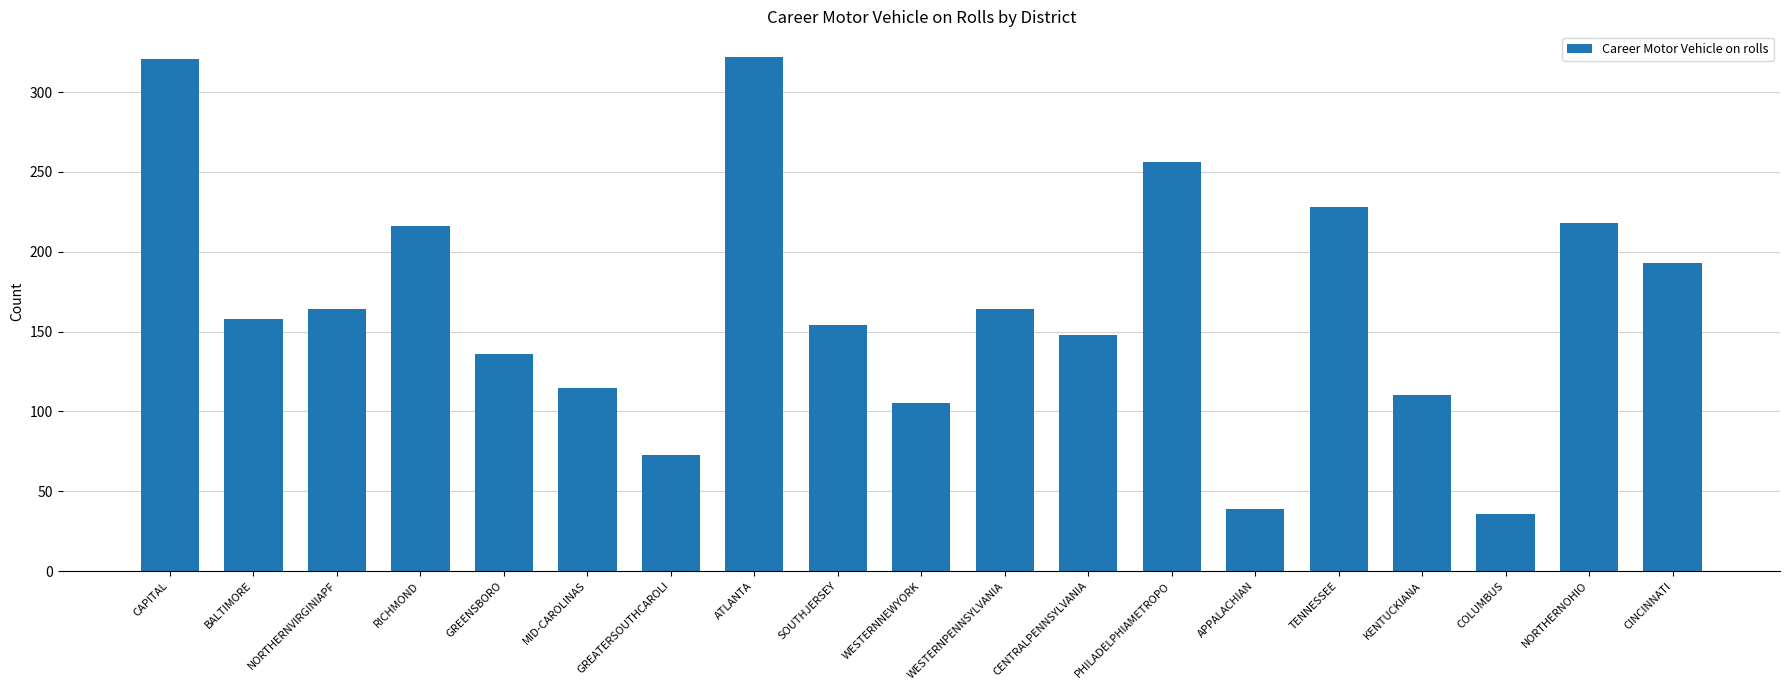

The value at COLUMBUS is 20. True or false?

False